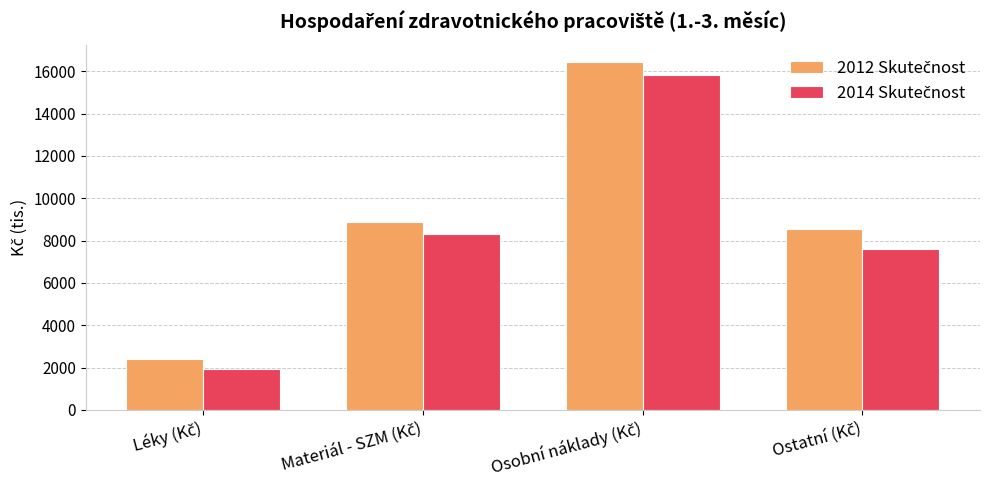

At how many categories does at least one series exceed 6224?

3